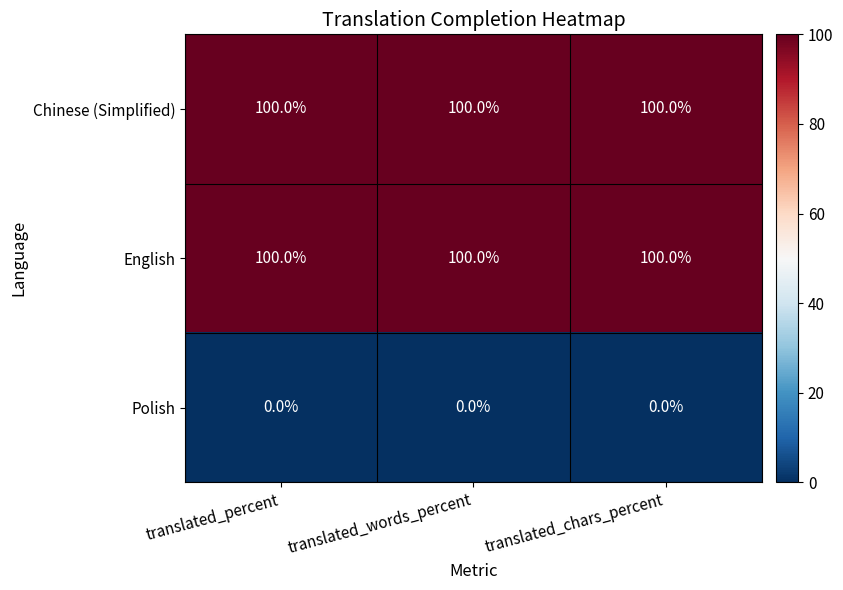

True or false: Chinese (Simplified) has a value of 167 at translated_chars_percent.

False